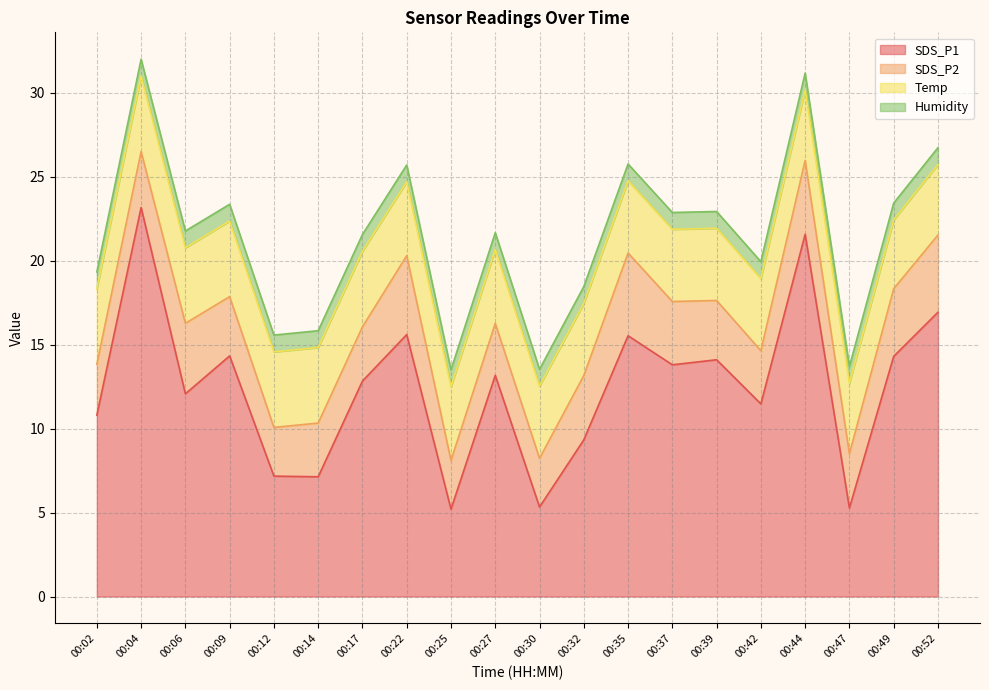

The SDS_P2 series shows 4.2 at 00:02. True or false?

False